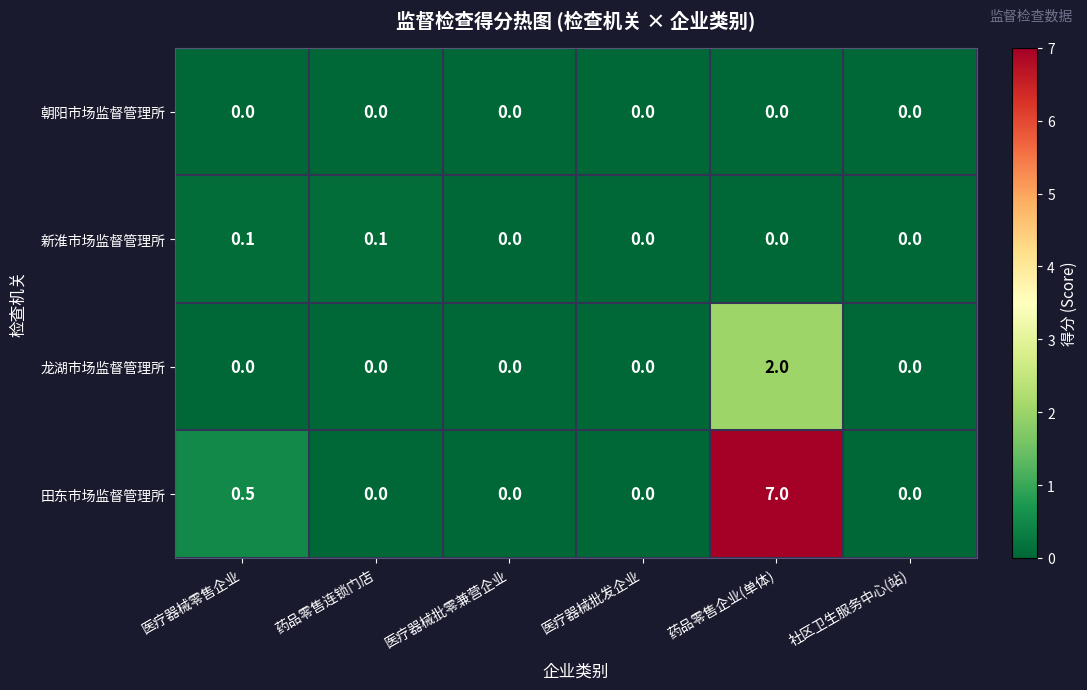

What is the total value across all series at 药品零售企业(单体)?

9.0